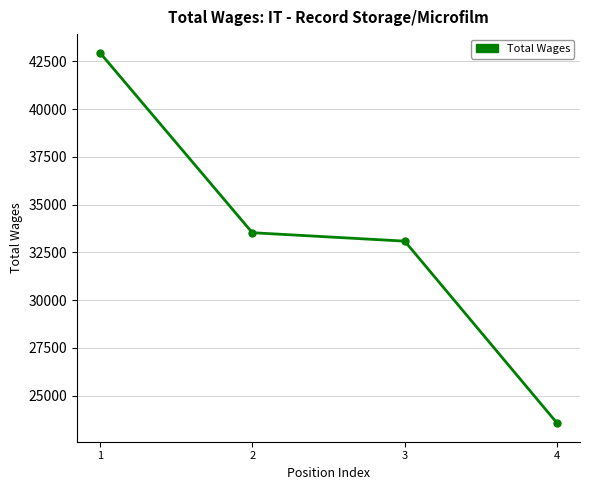

Rank the categories by value from lowest to highest.

4, 3, 2, 1